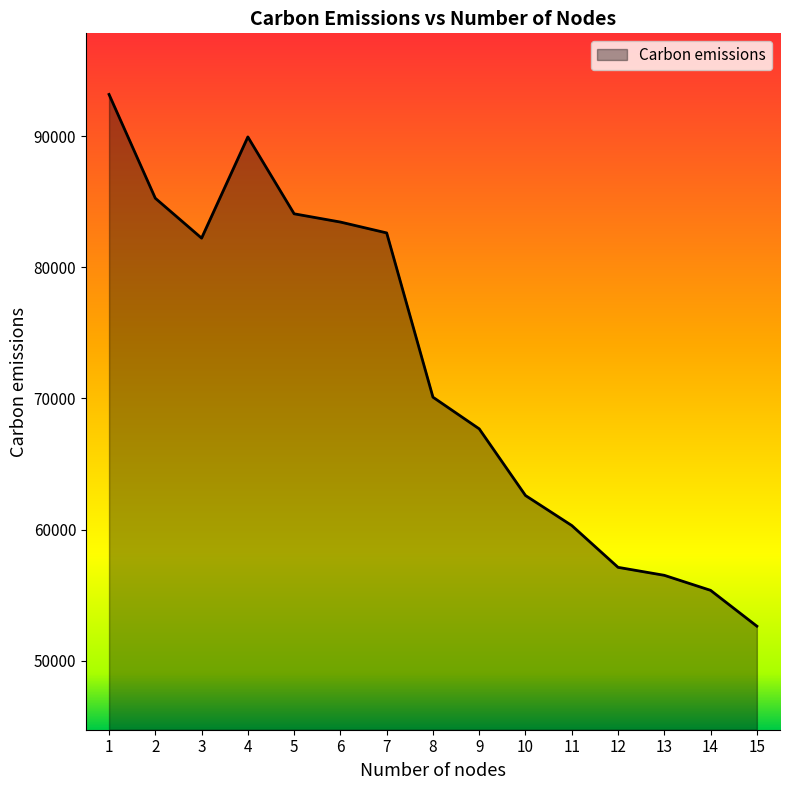

Reading left to right, transcribe all the data shown in this chart.

93184.0	85269.2	82226.7	89943.8	84082.5	83453.0	82624.8	70099.1	67684.2	62601.0	60313.9	57125.0	56516.1	55370.5	52638.2